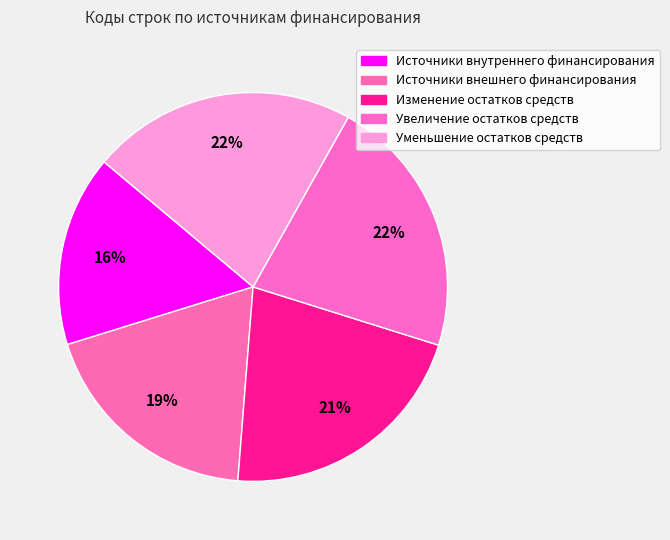

Approximately how many times larger is the value at Источники внутреннего финансирования compared to Источники внешнего финансирования?

0.8